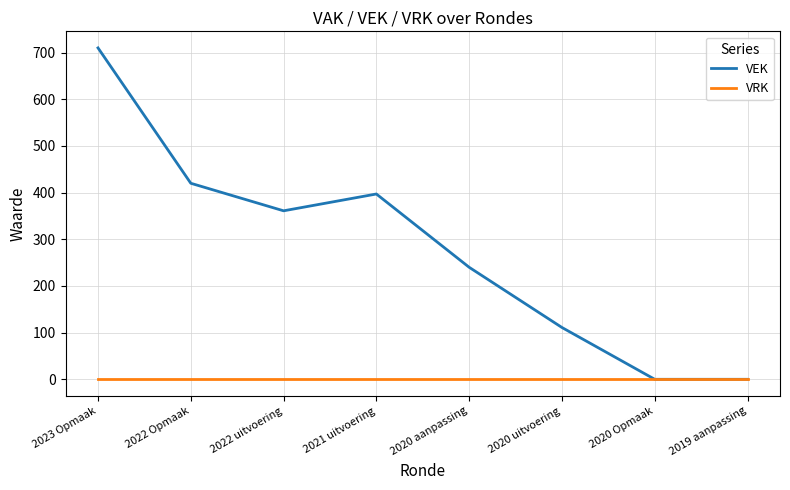

Is this an area chart (filled region under the line)?

No